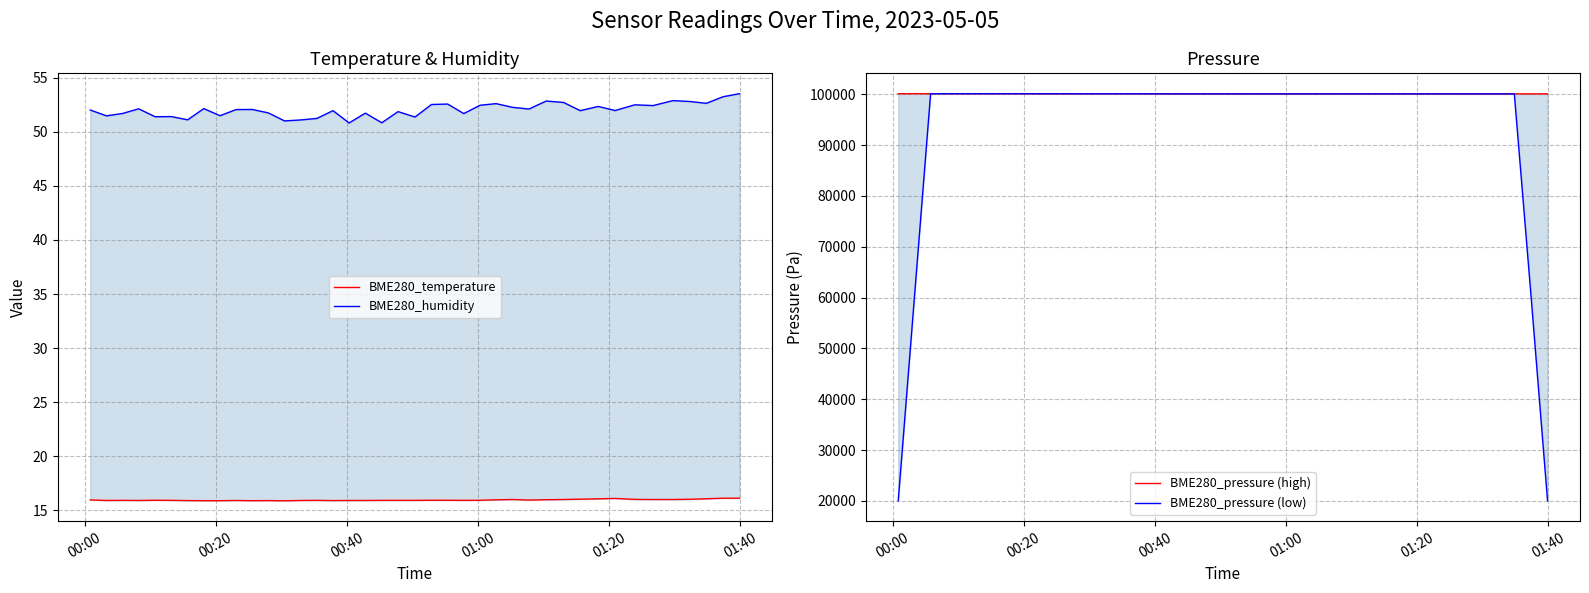

Where does the BME280_pressure (high) series first go above 100110?

00:00